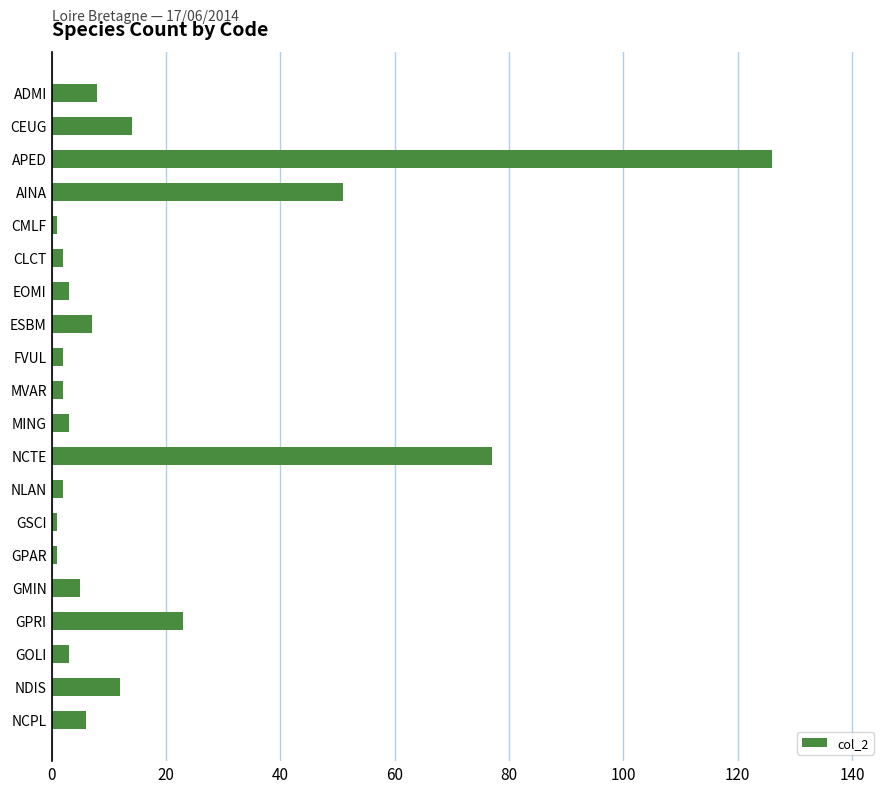

How many bars are there in total?

20